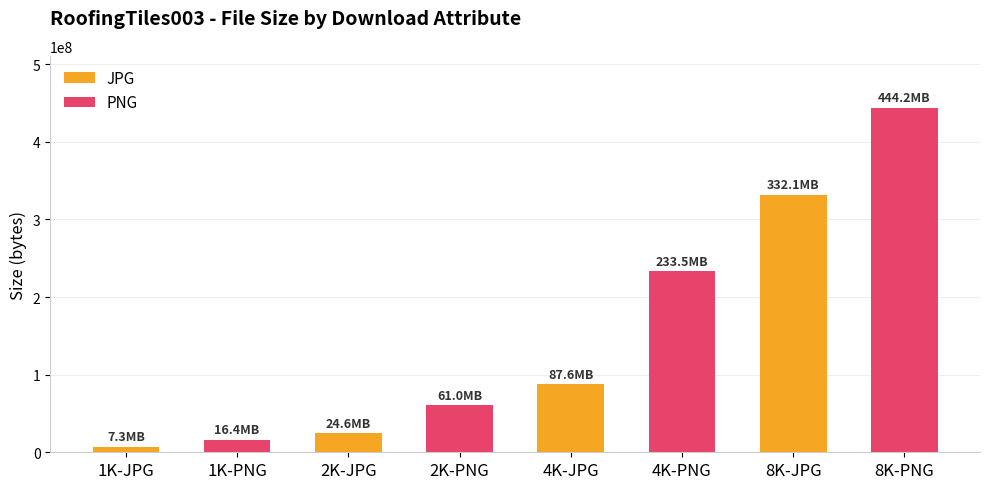

At how many categories does at least one series exceed 172665808?

2